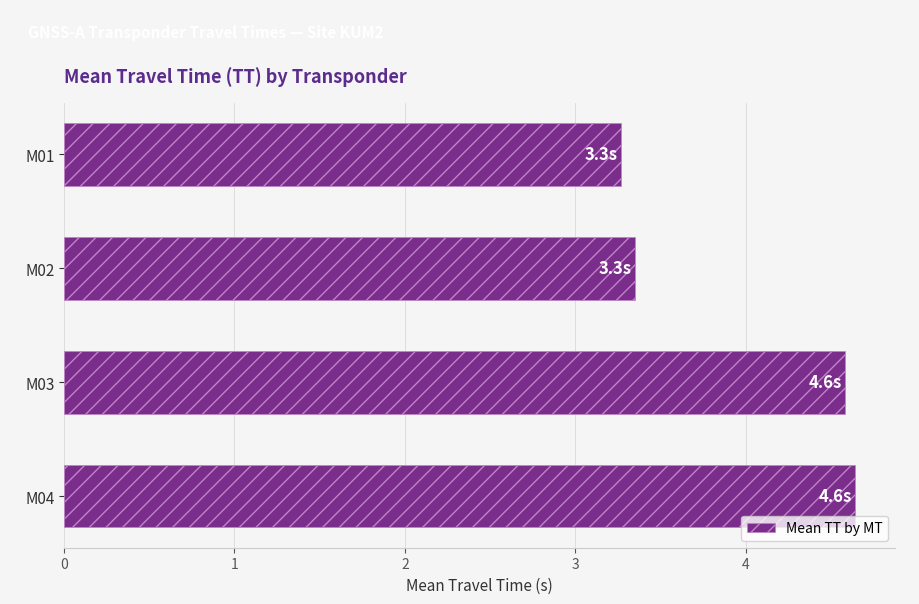

How many data points does each series have?

4